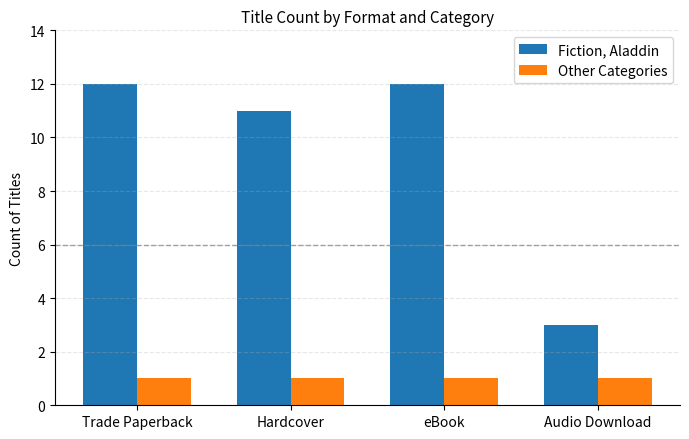

What is the label of the 3rd bar from the right?

Hardcover